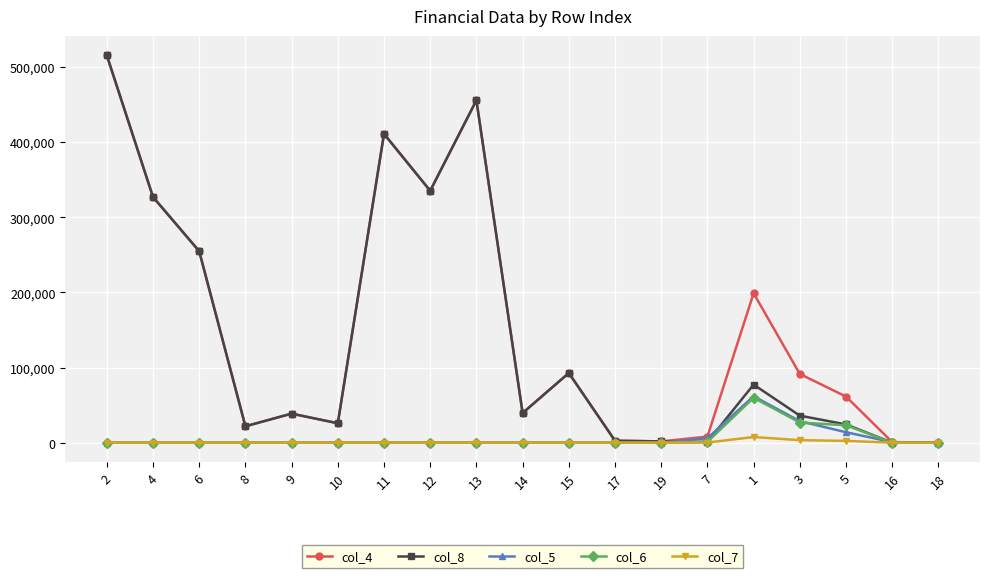

Is the value of col_8 at 14 greater than the value of col_7 at 2?

Yes